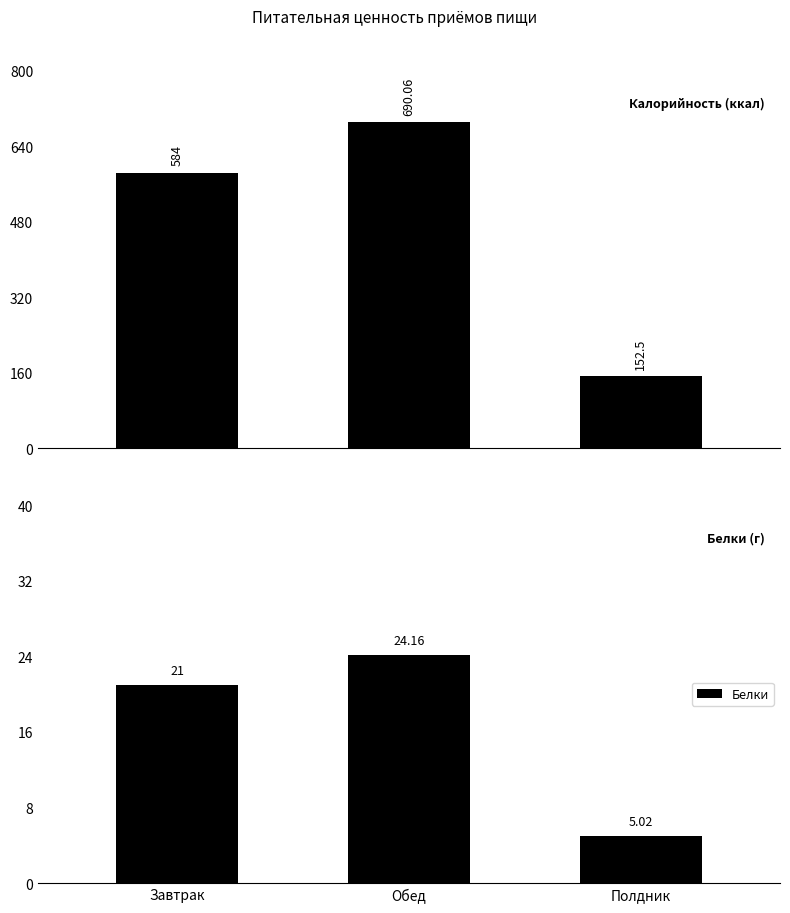

Count the number of data series in this chart.

2